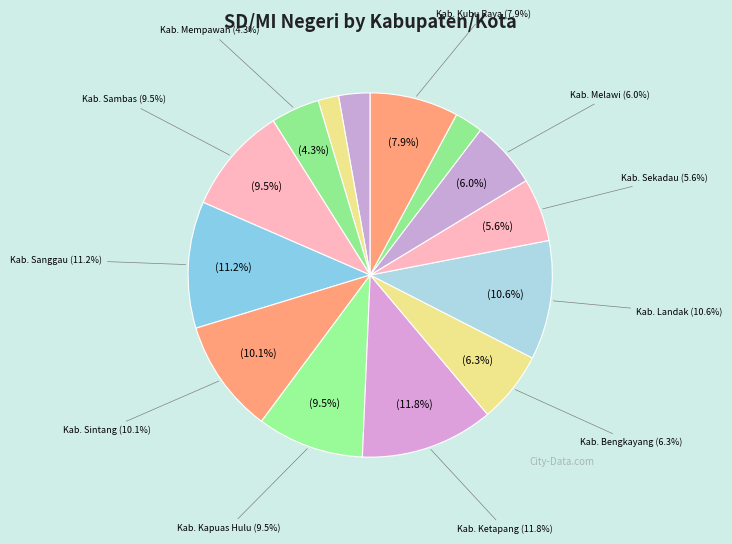

The Kabupaten Sambas slice represents 4% of the pie. True or false?

False